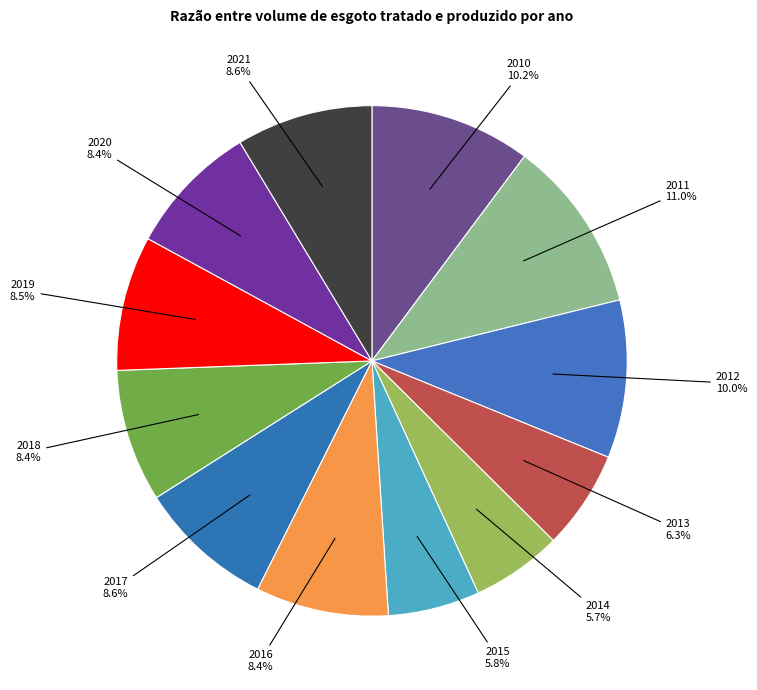

To the nearest percent, what is the difference between the largest and smallest slice percentages?

5%